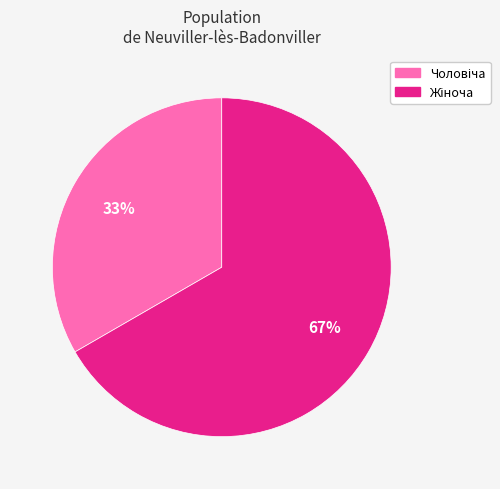

Count the number of slices in the pie.

2